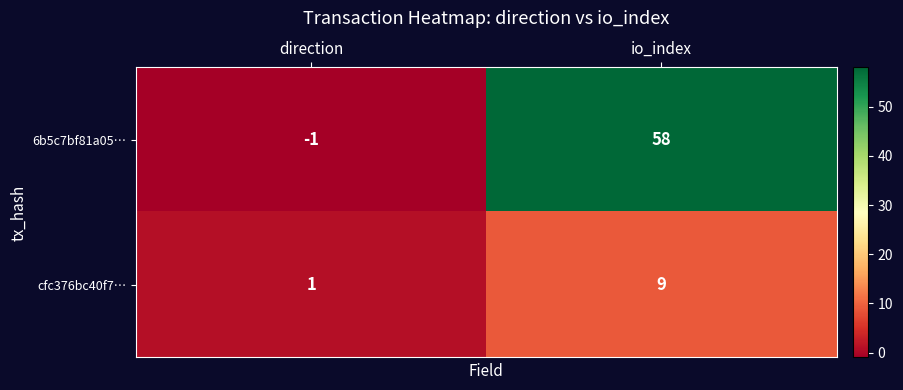

Which category has the highest value across all series?

io_index